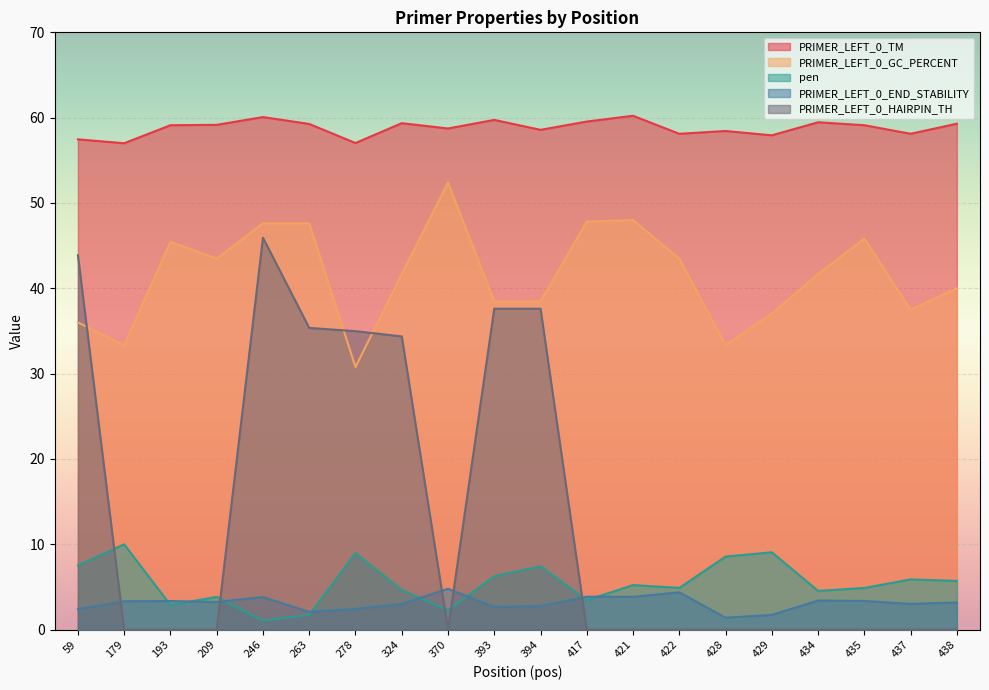

Where does the PRIMER_LEFT_0_END_STABILITY series first go above 3?

179